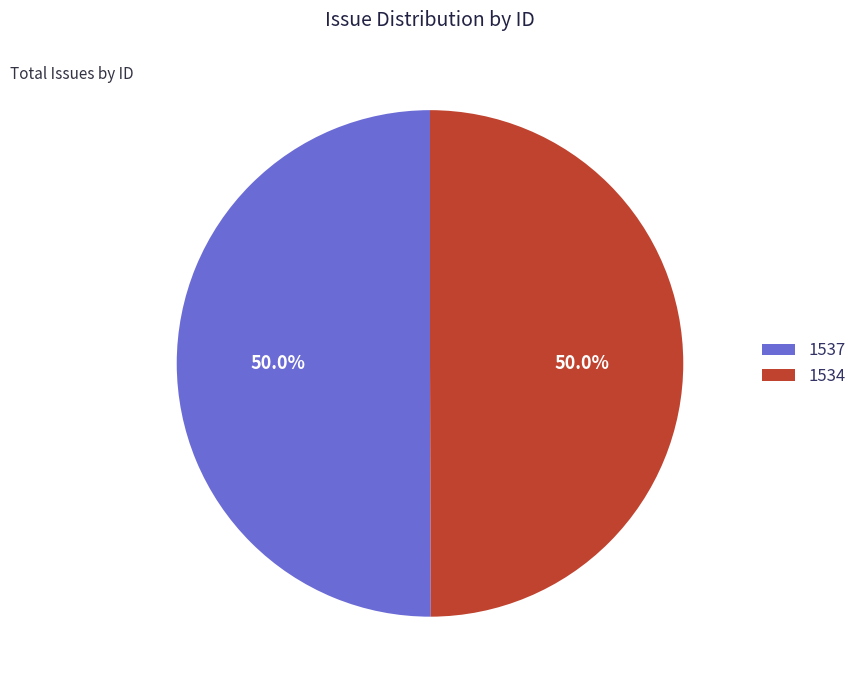

Count the number of slices in the pie.

2